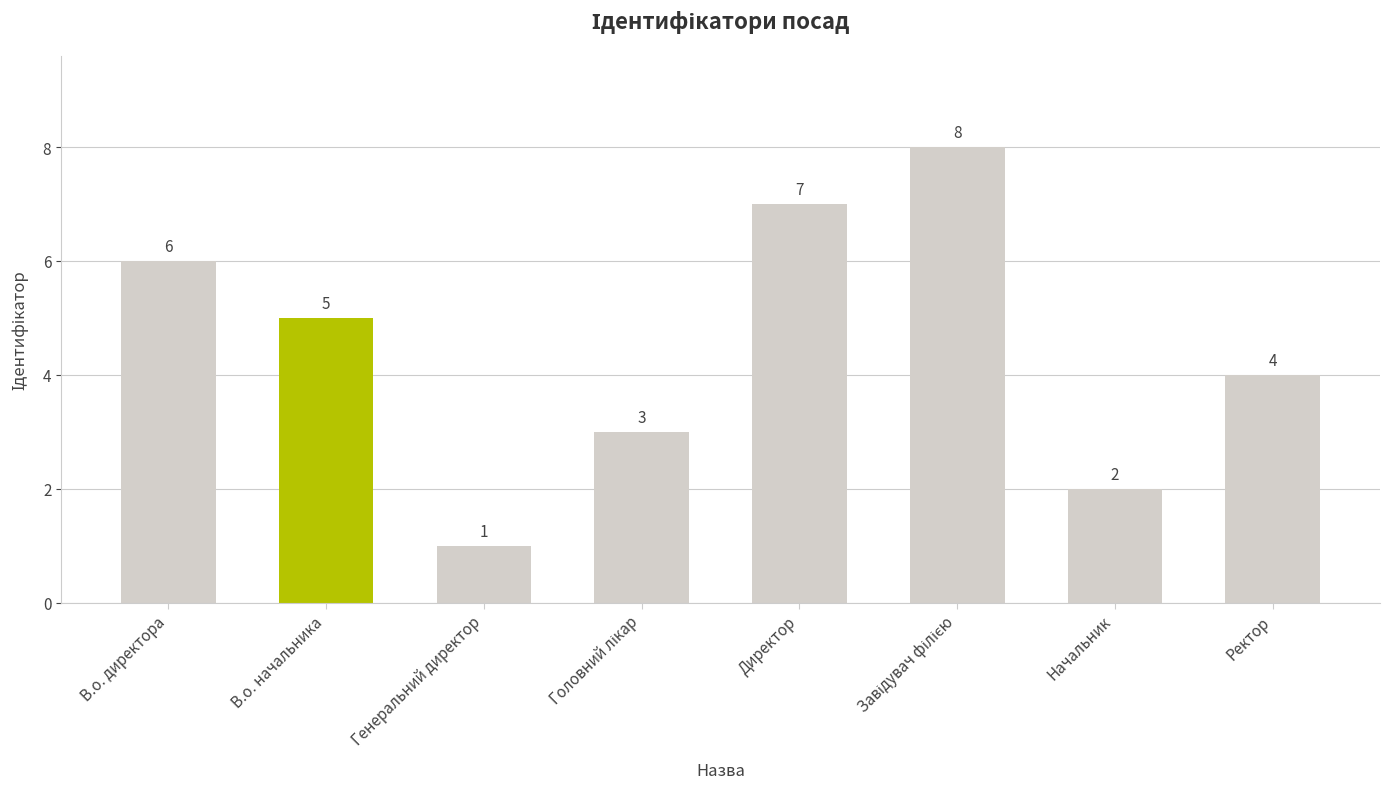

How many categories are shown in the chart?

8